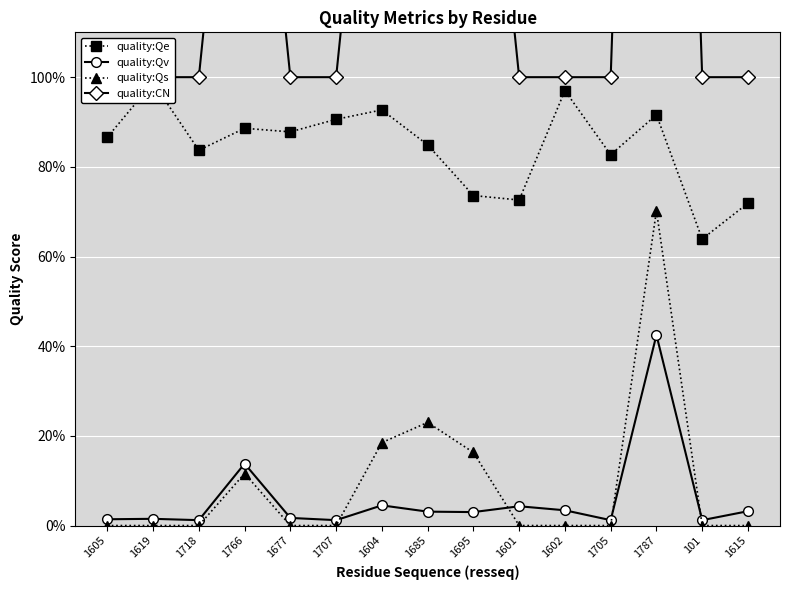

What is the spread (max minus min) of values at 1604?

2.0